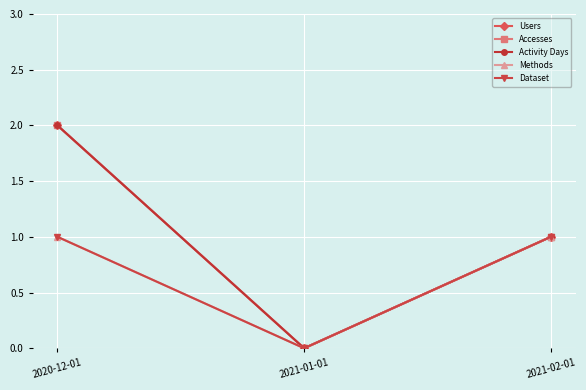

Does the chart have visible grid lines?

Yes